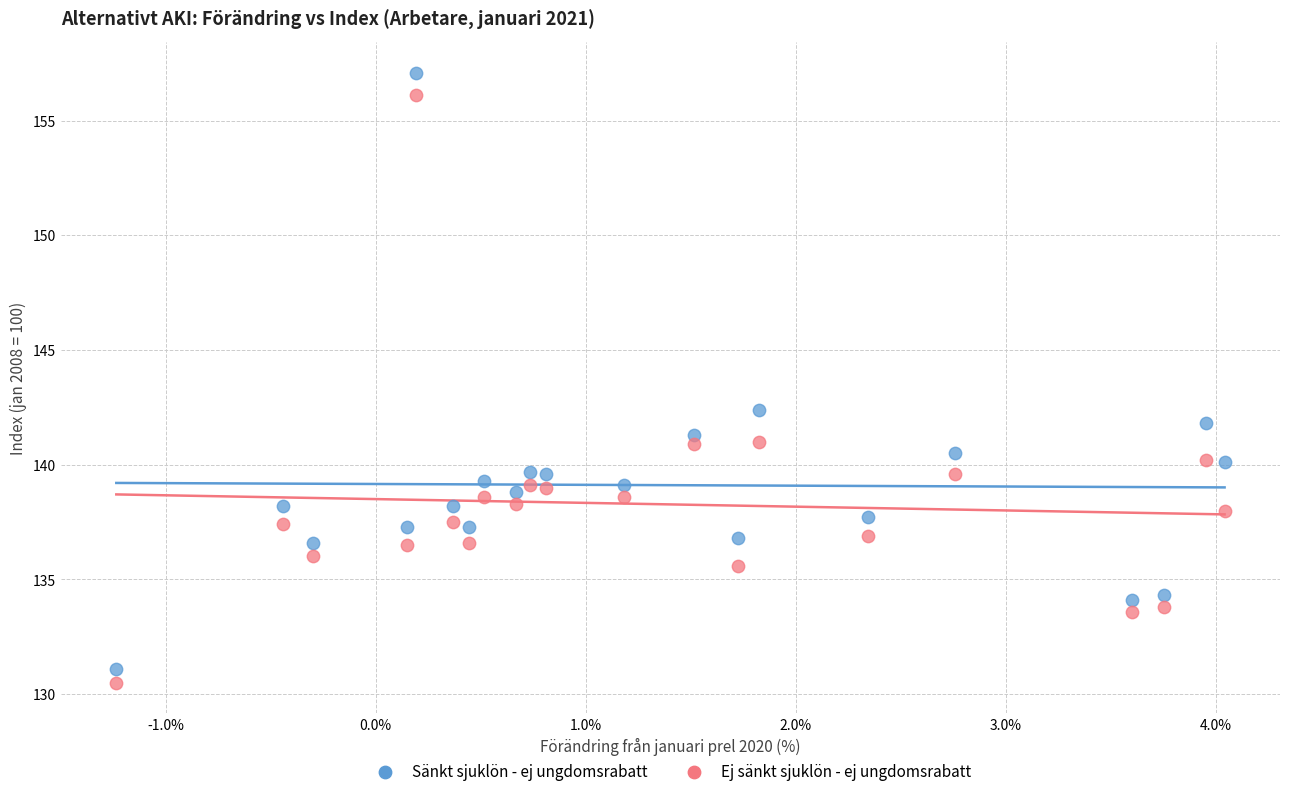

Which series has the widest spread of Y values?

Sänkt sjuklön - ej ungdomsrabatt